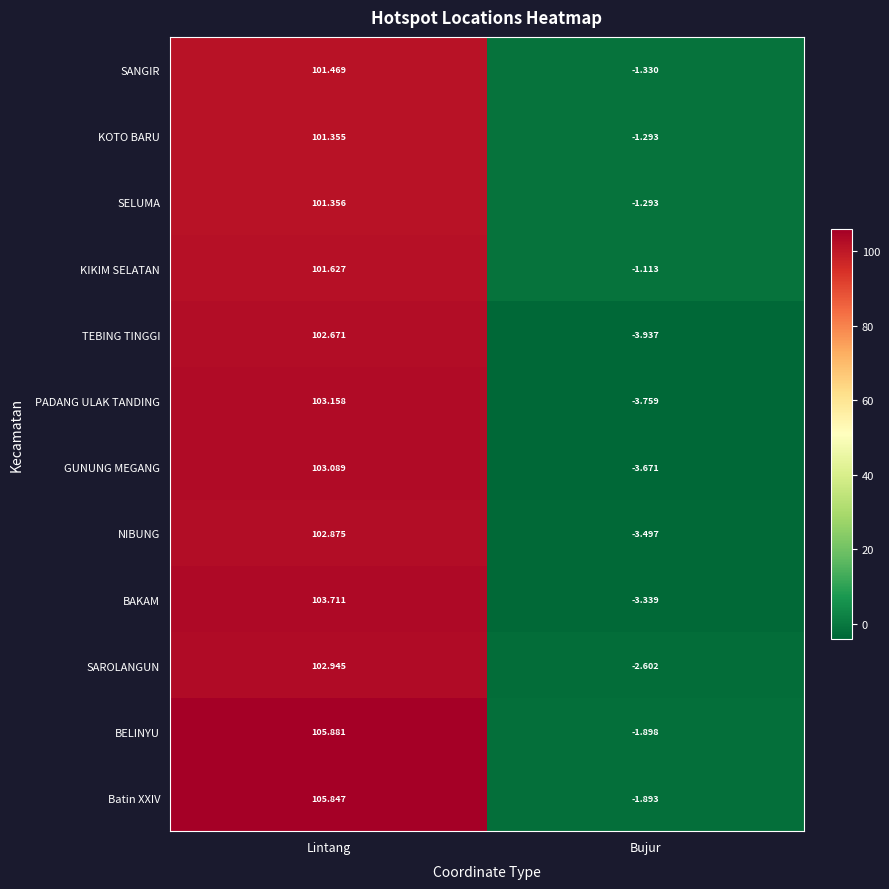

At which category is the sum across all series the highest?

Lintang